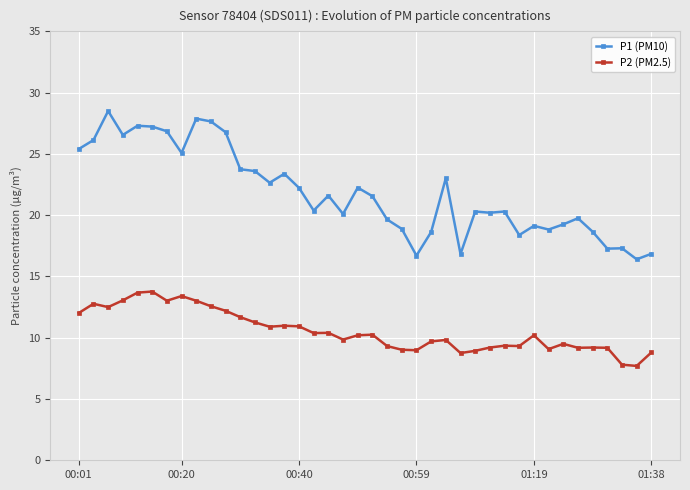

Does the chart have visible grid lines?

Yes